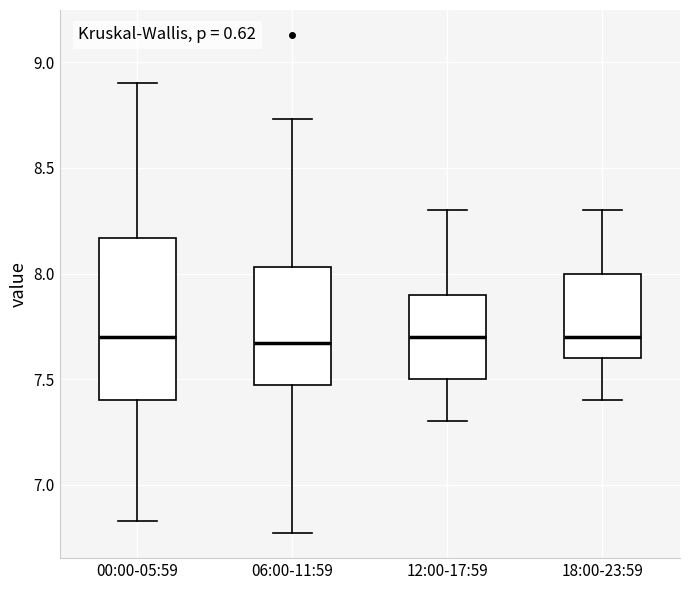

Where is the lower edge of the box for 18:00-23:59 on the y-axis? The values are not printed on the chart, so give them approximately, as read against the axis.

7.60